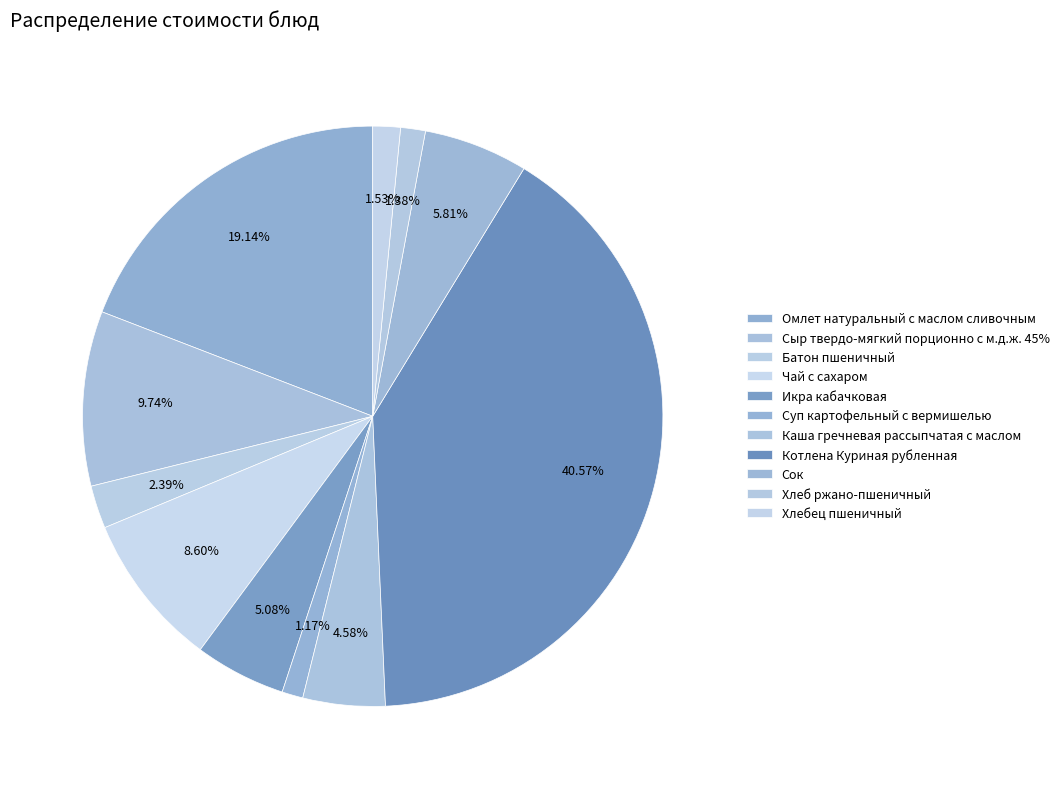

How many segments does this pie chart have?

11